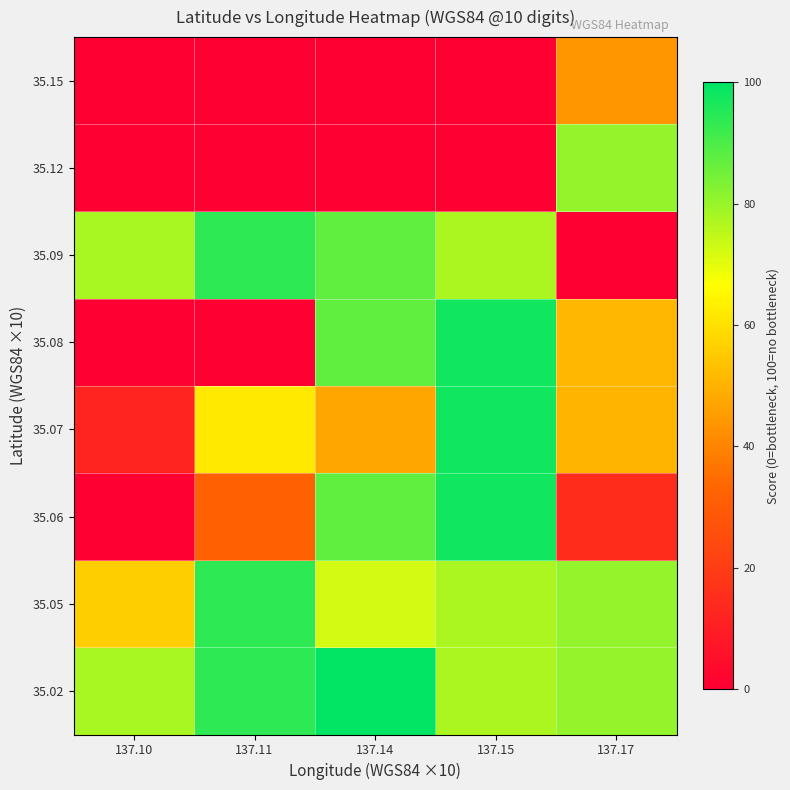

List the series in order of their peak value, lowest first.

35.15, 35.12, 35.05, 35.09, 35.06, 35.07, 35.08, 35.02